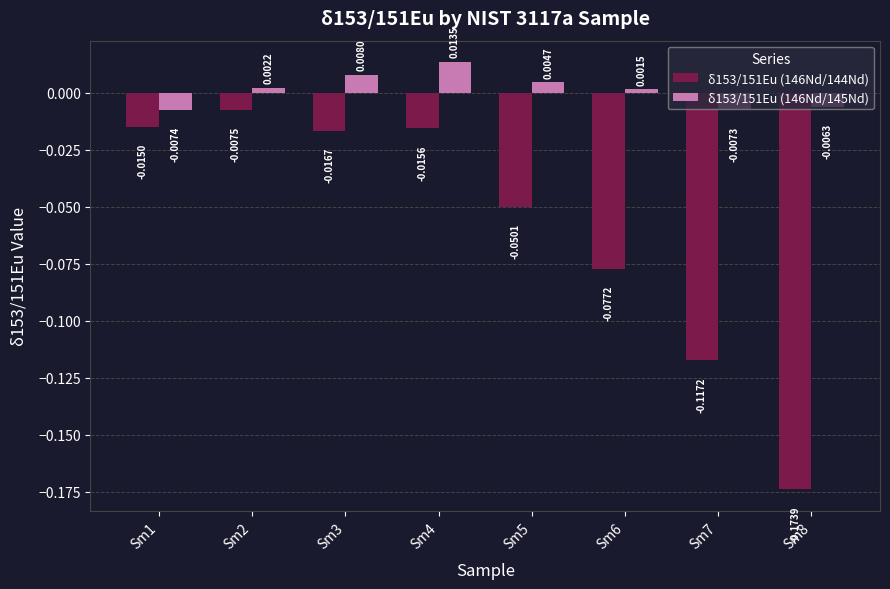

List the series in order of their overall mean, highest first.

δ153/151Eu (146Nd/145Nd), δ153/151Eu (146Nd/144Nd)